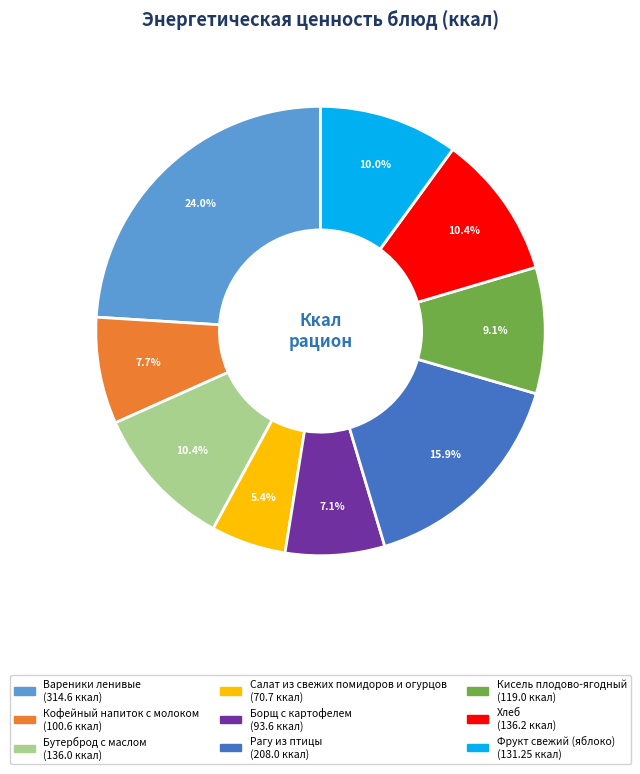

What percentage is the Бутерброд с маслом slice, to the nearest percent?

10%